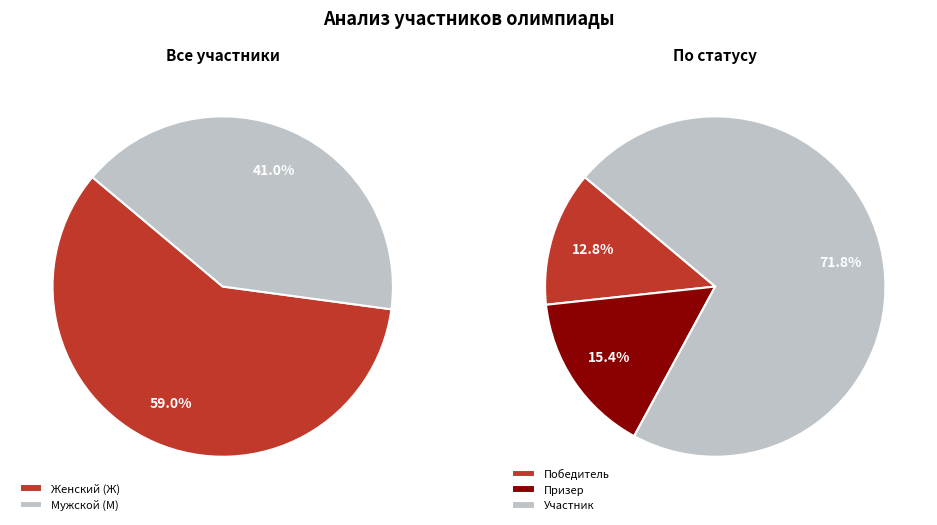

To the nearest percent, what is the difference between the largest and smallest slice percentages?

18%